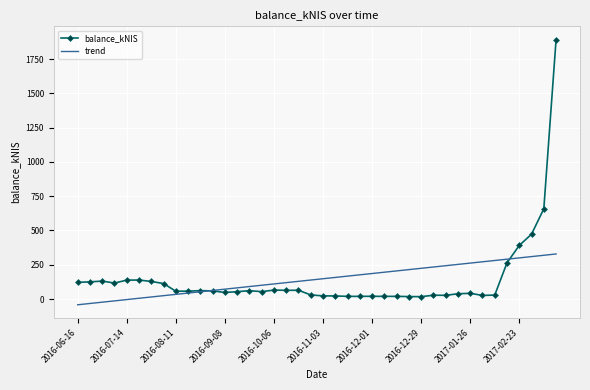

List the series in order of their peak value, lowest first.

trend, balance_kNIS